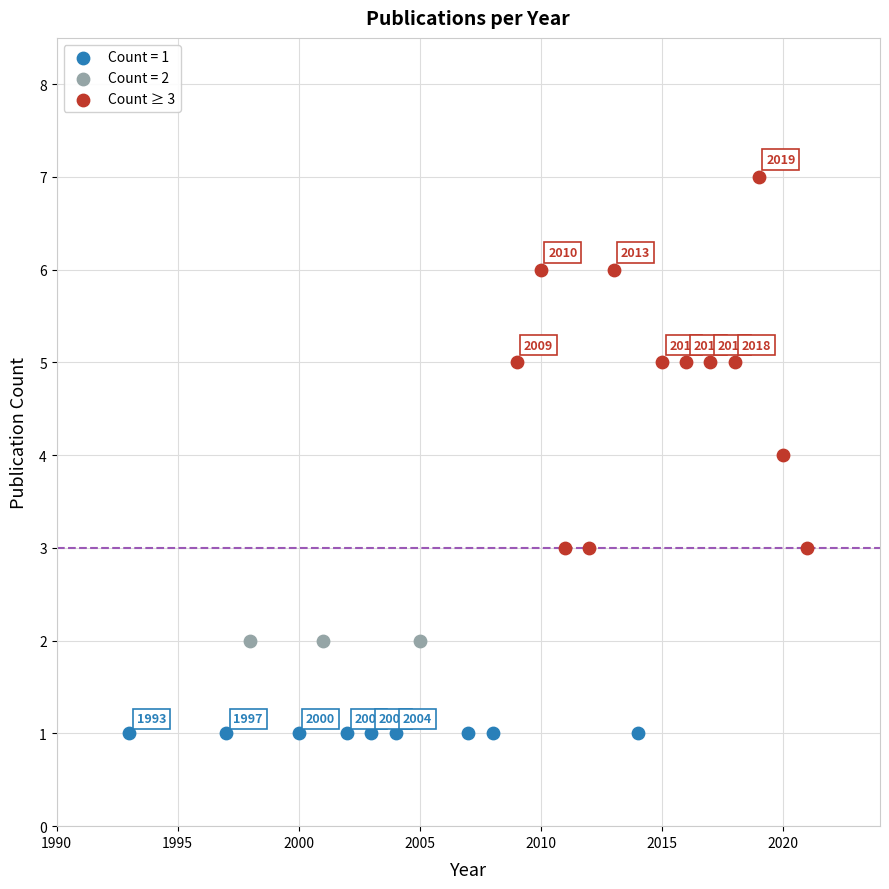

Which series reaches the maximum Y coordinate?

Count ≥ 3